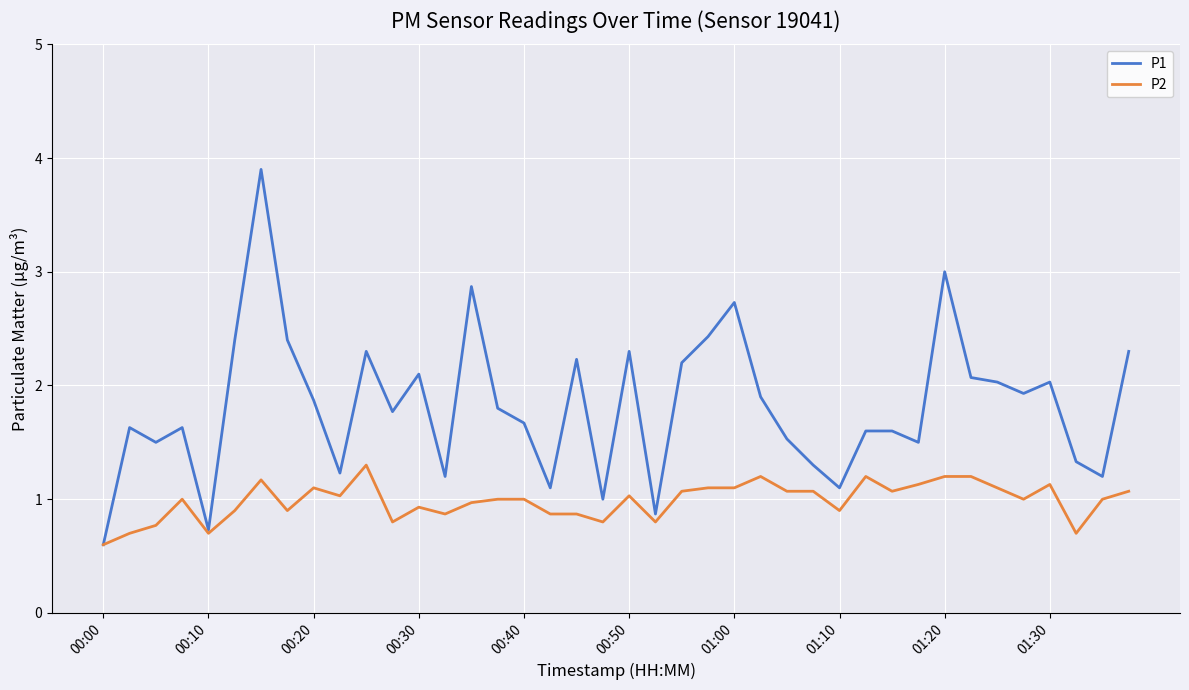

List the series in order of their peak value, highest first.

P1, P2